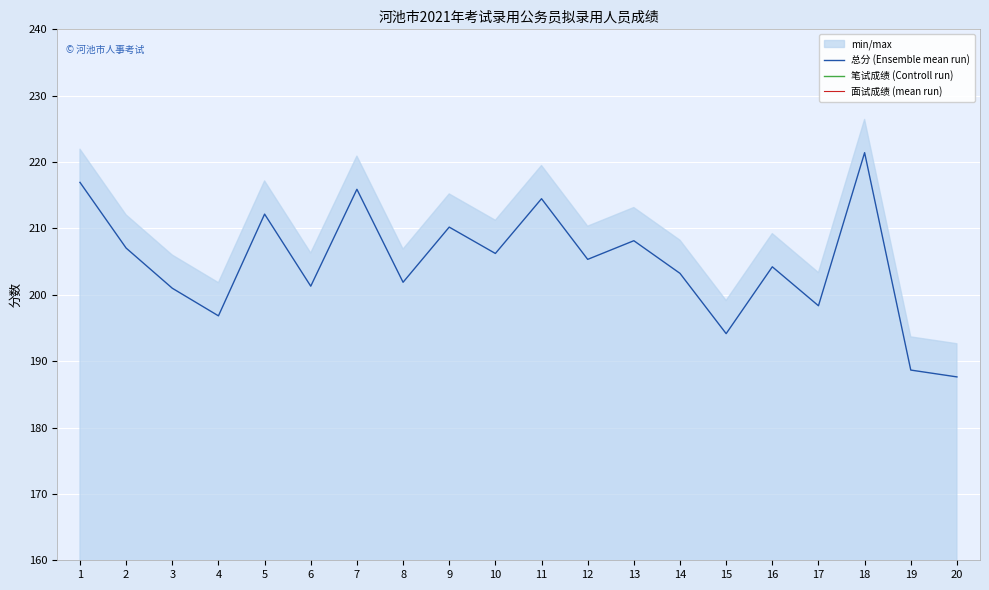

Is this an area chart (filled region under the line)?

No